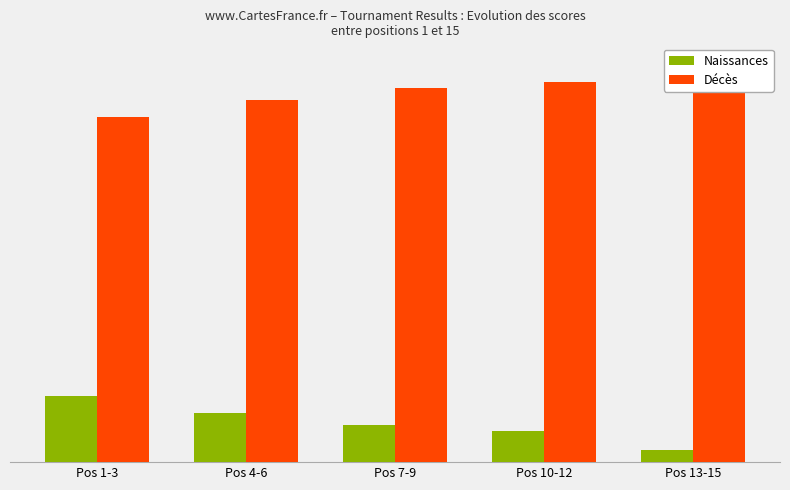

What position from the left is Pos 1-3?

1